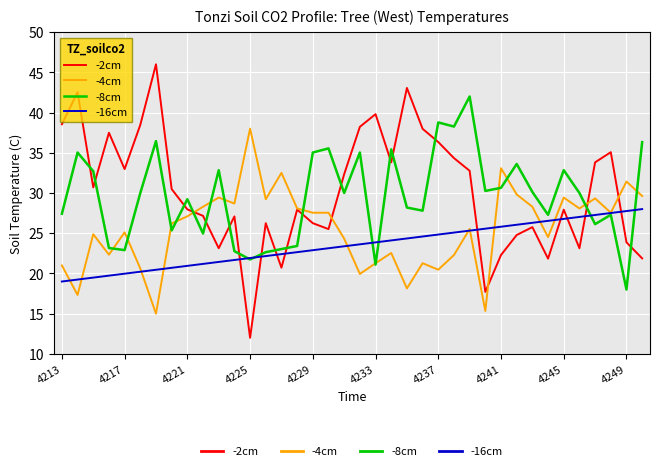

Which series has the widest spread of values?

-2cm